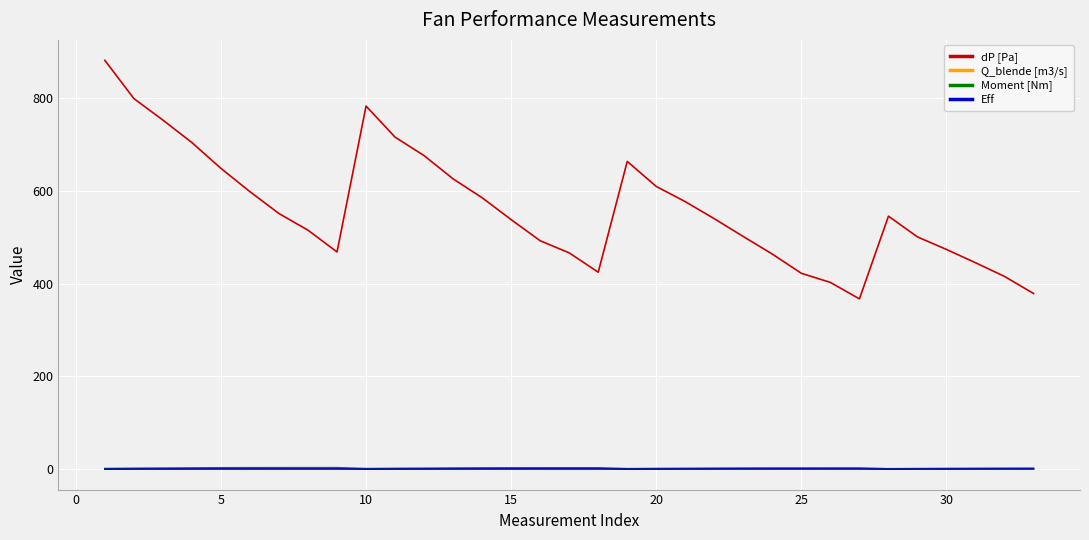

Which series has the largest total across all categories?

dP [Pa]